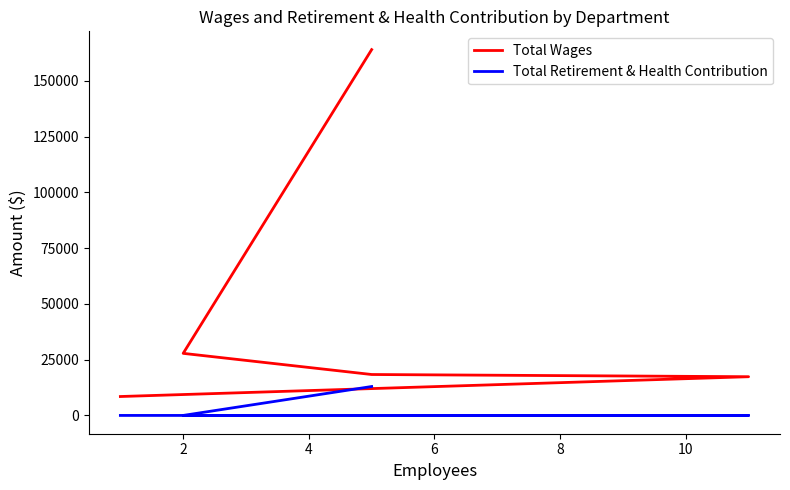

Does the chart display data point markers on the line(s)?

No